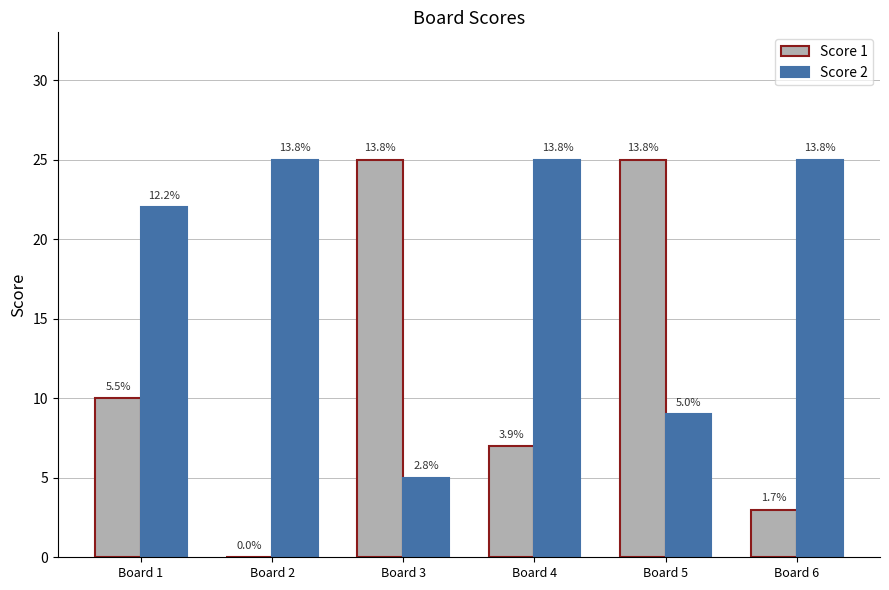

Are the bars grouped side by side (vs. stacked)?

Yes